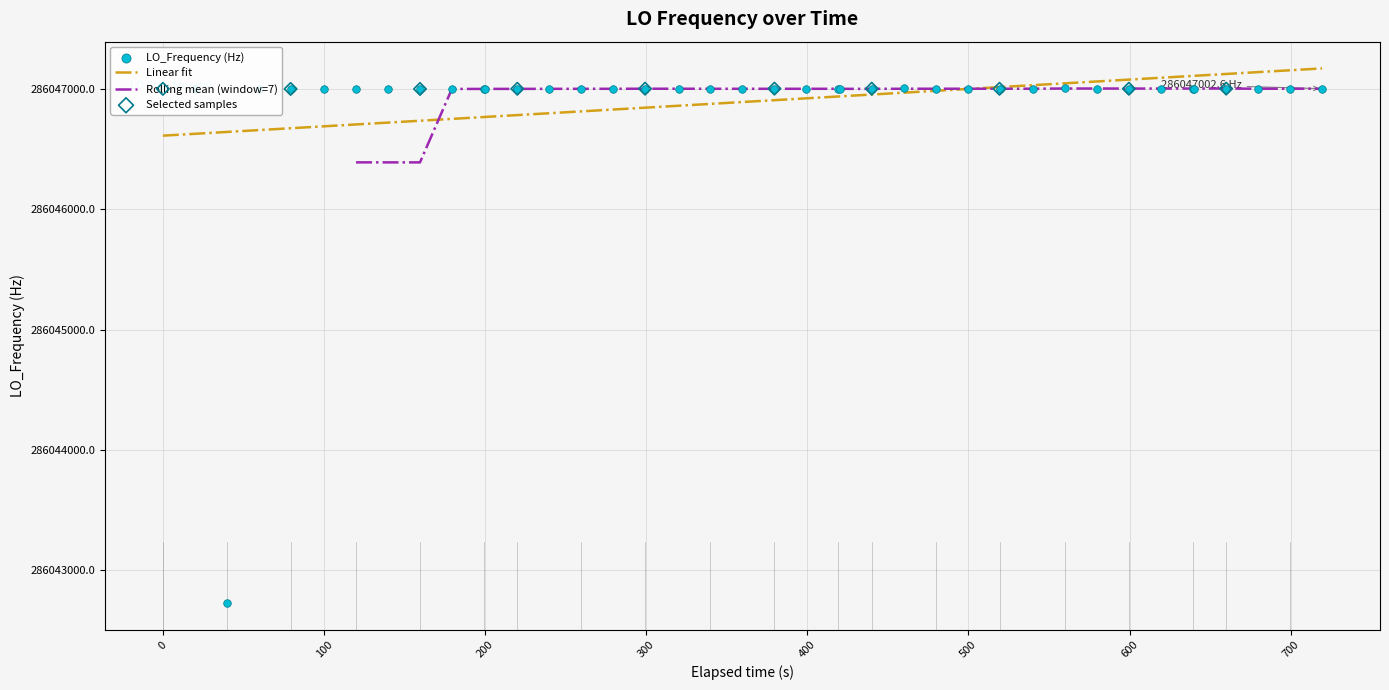

What is the maximum value for Linear fit?

286047171.0